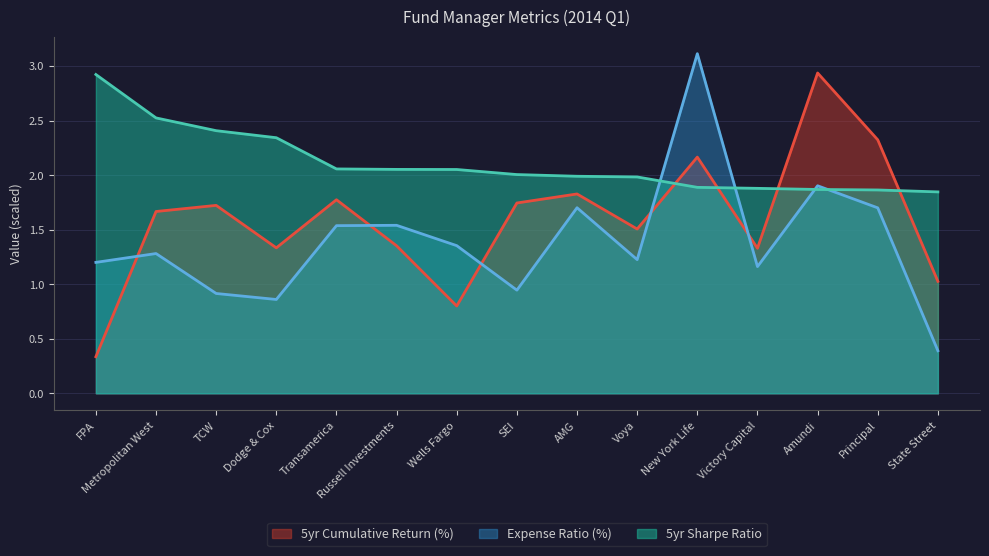

The 5yr Cumulative Return (%) series shows 2.2 at Dodge & Cox. True or false?

False